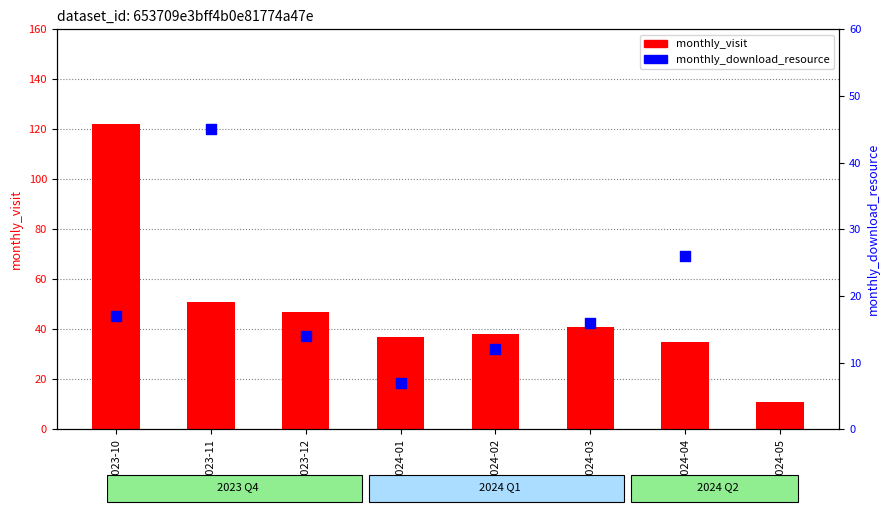

At which category is the sum across all series the highest?

2023-10